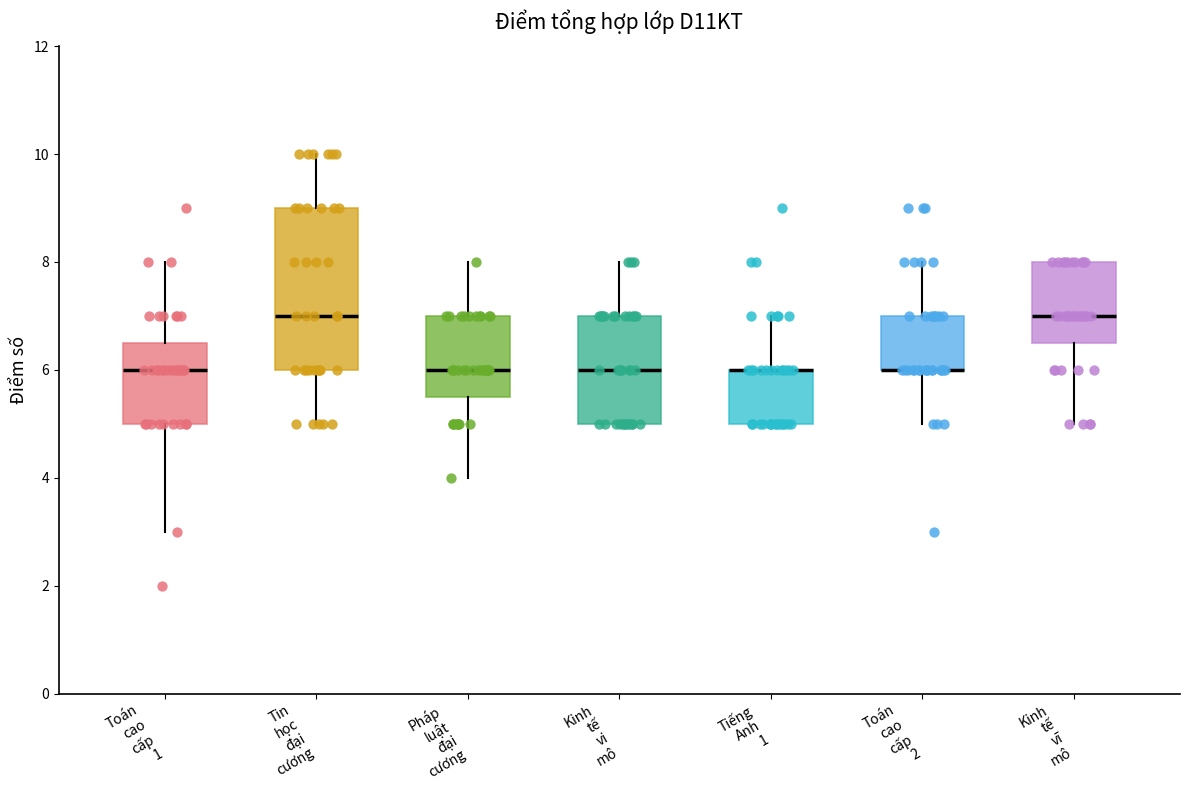

Where does the lower whisker of the box for Toán cao cấp 1 end on the y-axis? The values are not printed on the chart, so give them approximately, as read against the axis.

3.0